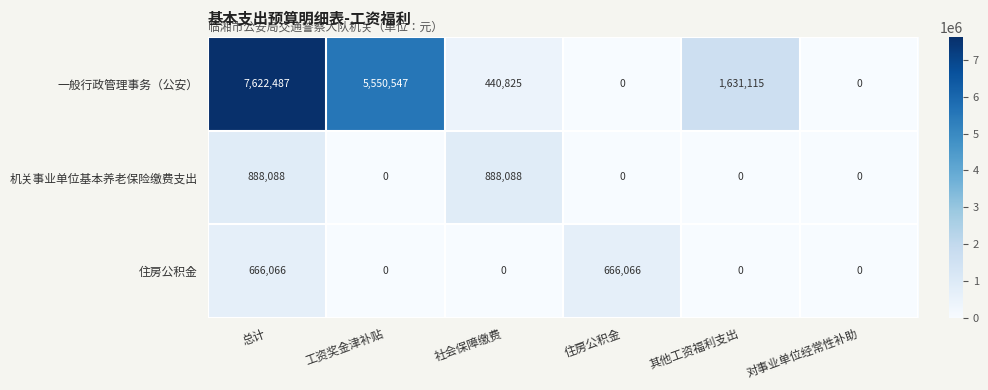

Rank the series by their maximum value, from lowest to highest.

住房公积金, 机关事业单位基本养老保险缴费支出, 一般行政管理事务（公安）